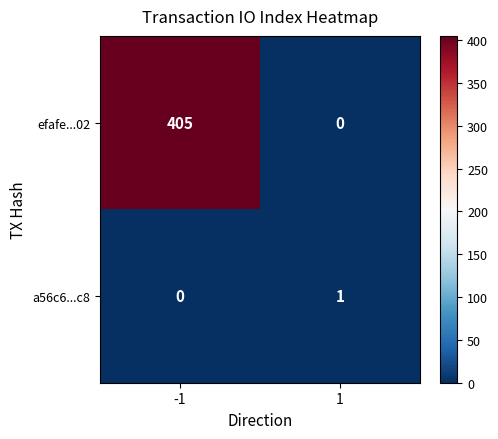

Which series changed the most between -1 and 1?

efafe...02